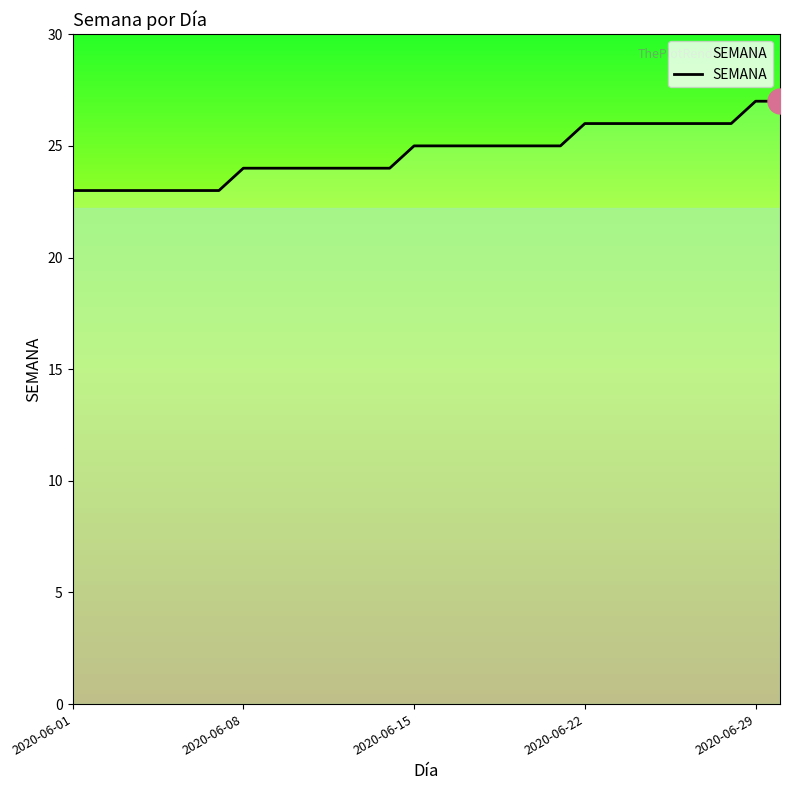

What is the minimum value shown in the chart?

23